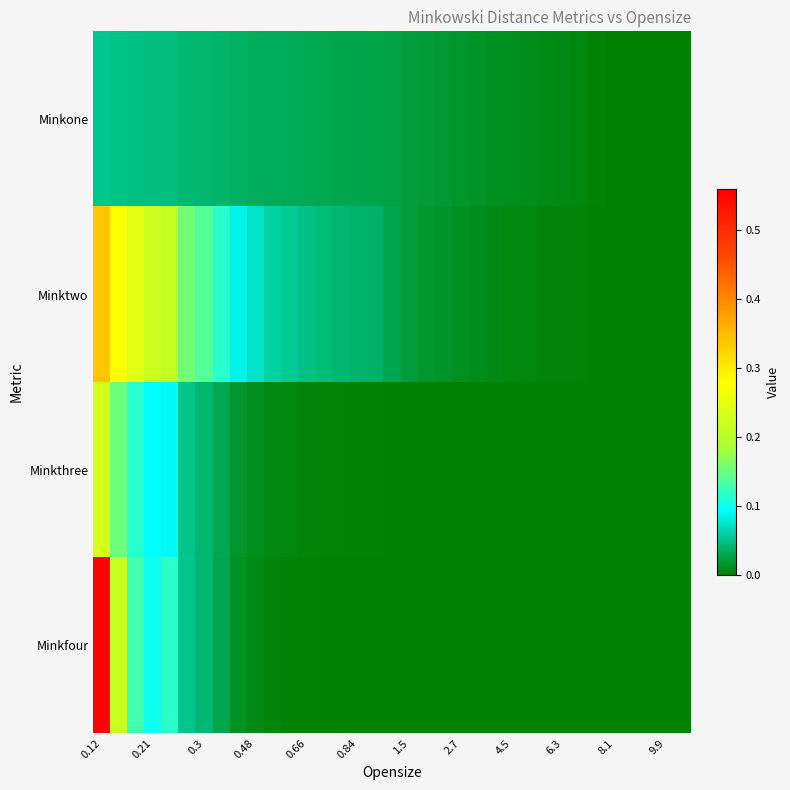

What is the maximum value shown in the chart?

0.6